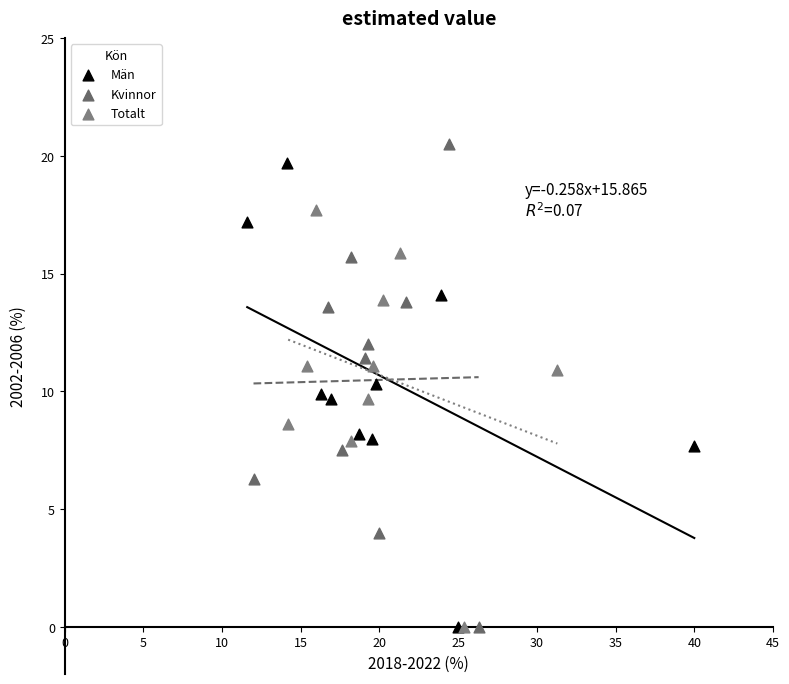

Which series has the largest Y range (max minus min)?

Kvinnor